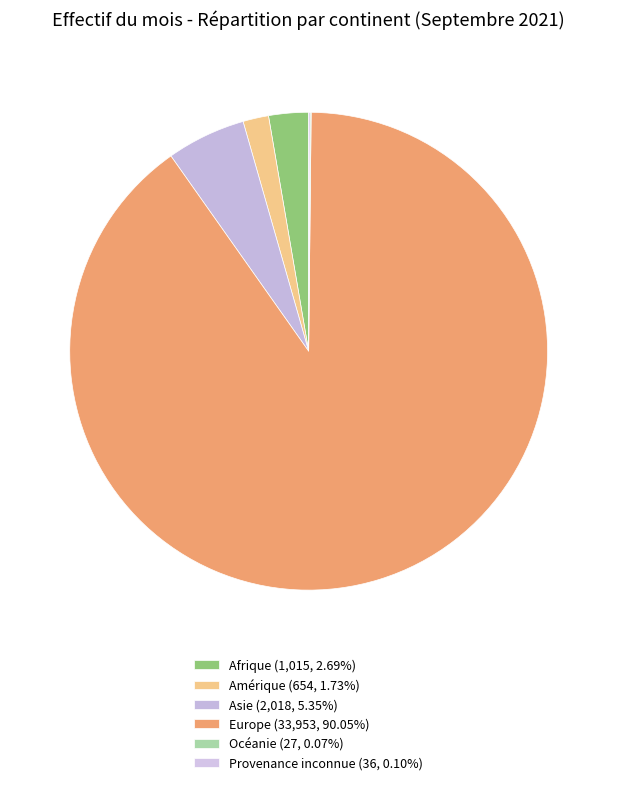

How many segments does this pie chart have?

6